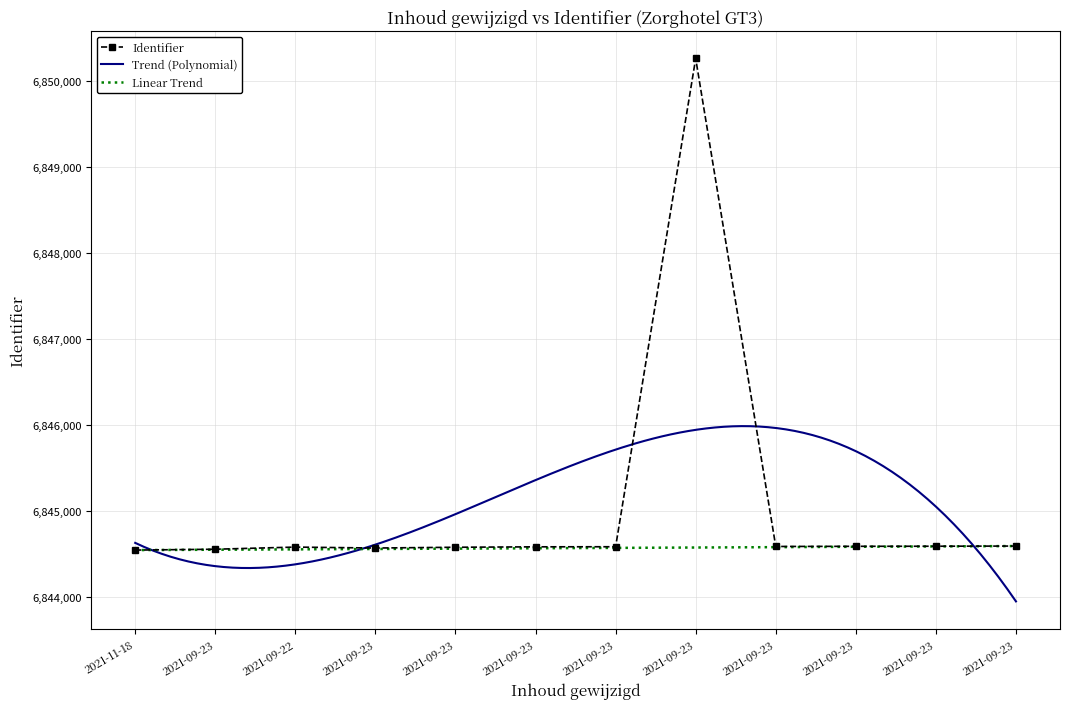

What is the difference between the second highest and minimum values?

47